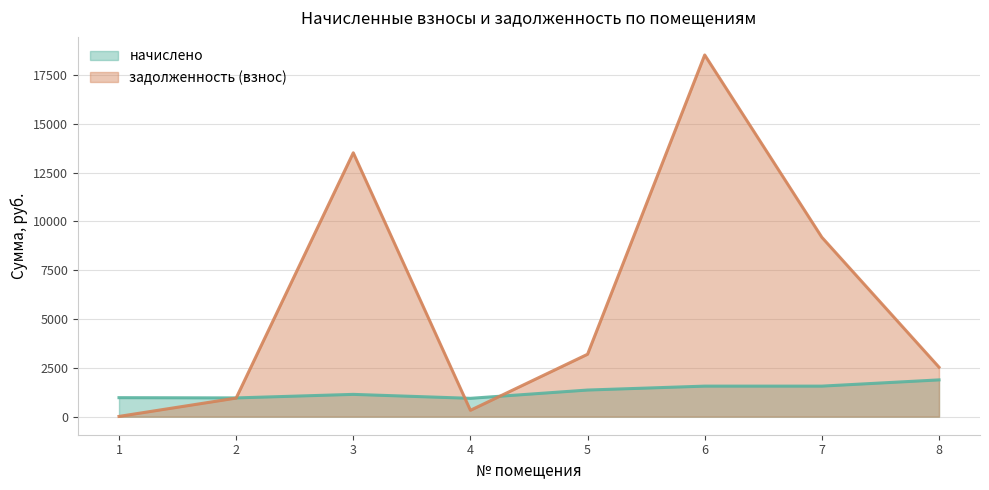

Which category has the highest value in the задолженность (взнос) series?

6